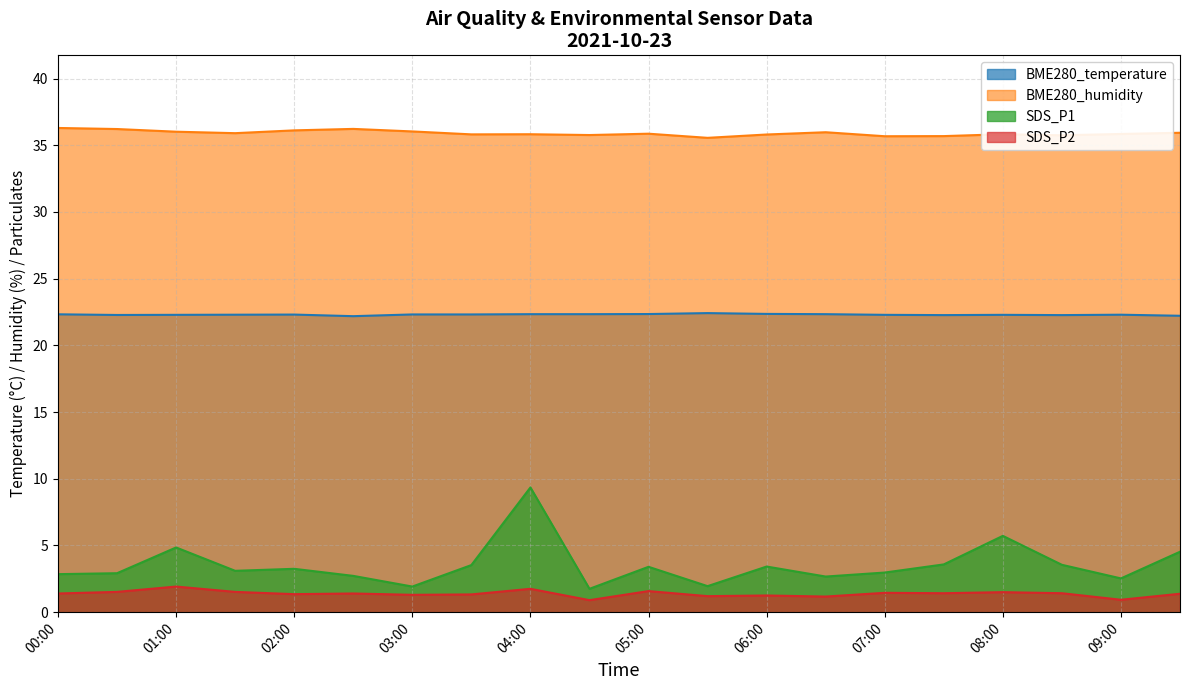

What is the sum of the BME280_humidity values at 05:00 and 09:00?

71.7